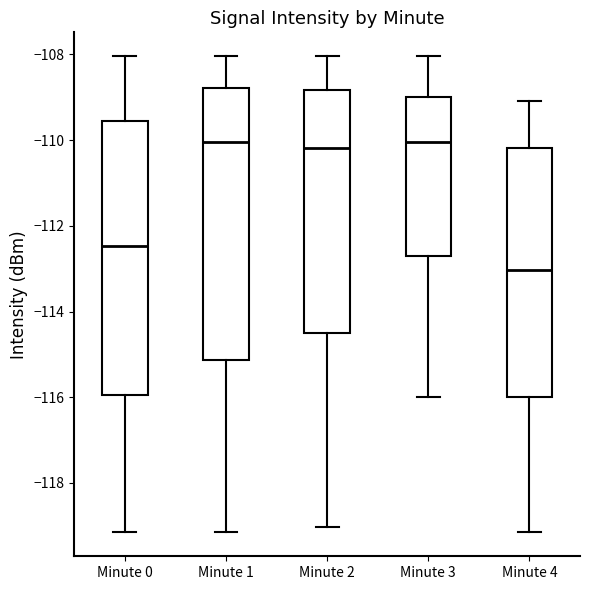

Where is the lower edge of the box for Minute 0 on the y-axis? The values are not printed on the chart, so give them approximately, as read against the axis.

-116.0